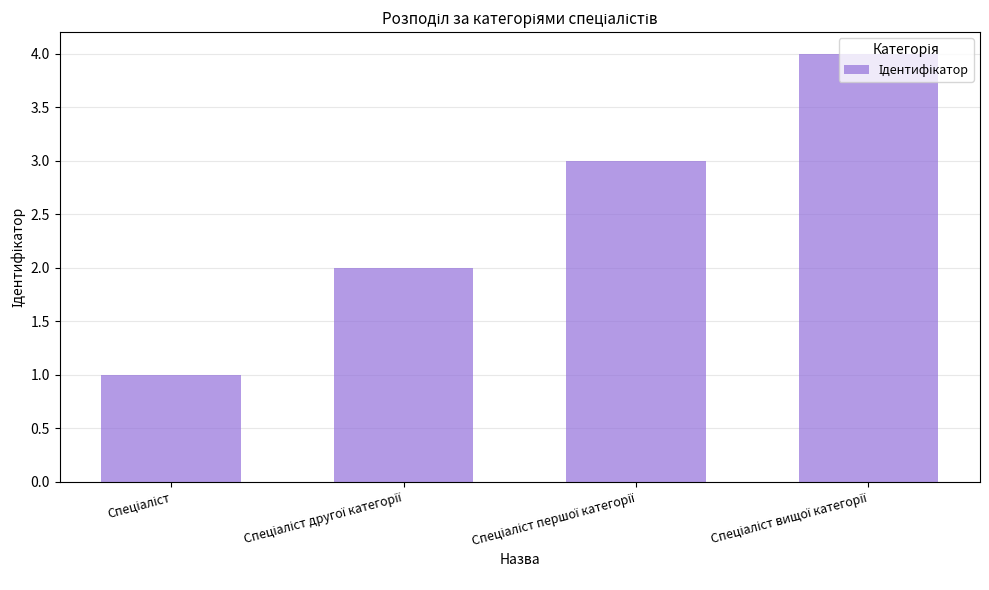

What is the difference between the maximum and minimum values?

3